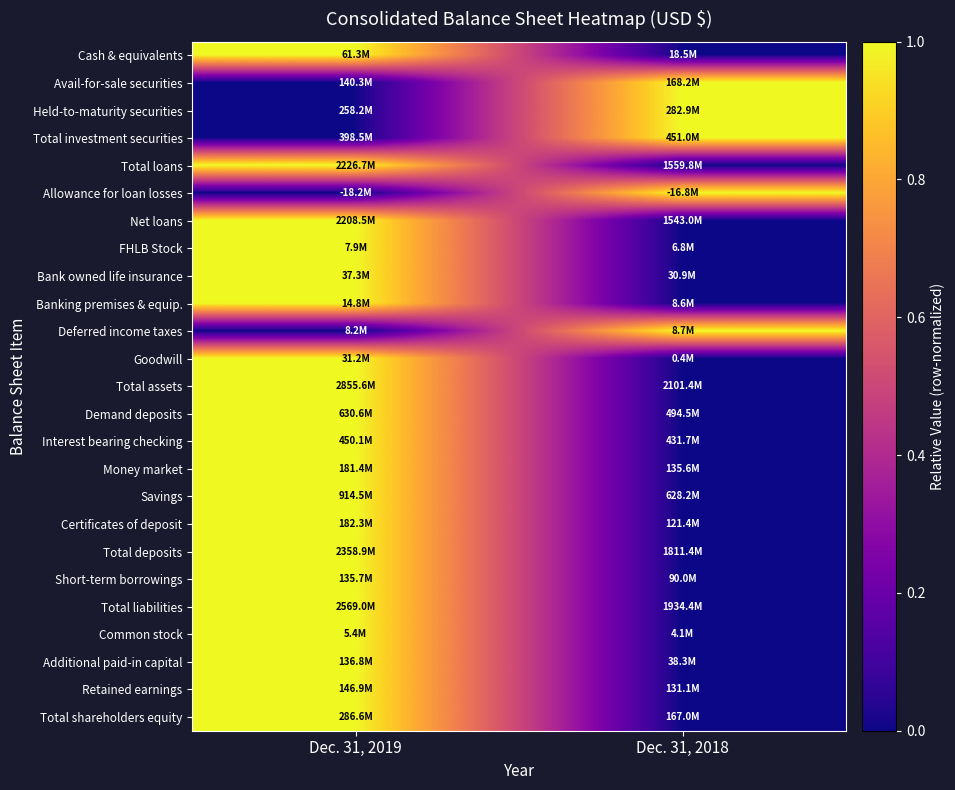

Which label corresponds to the smallest value in the chart?

Dec. 31, 2018